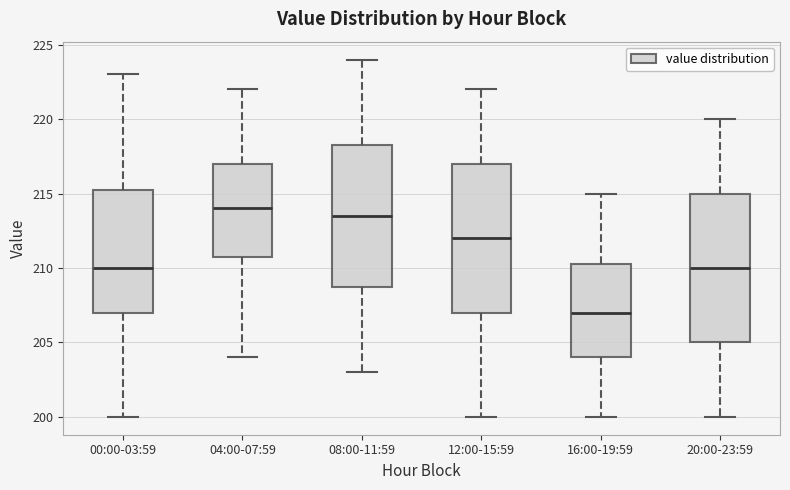

Where does the median line of the box for 20:00-23:59 sit on the y-axis? The values are not printed on the chart, so give them approximately, as read against the axis.

210.0